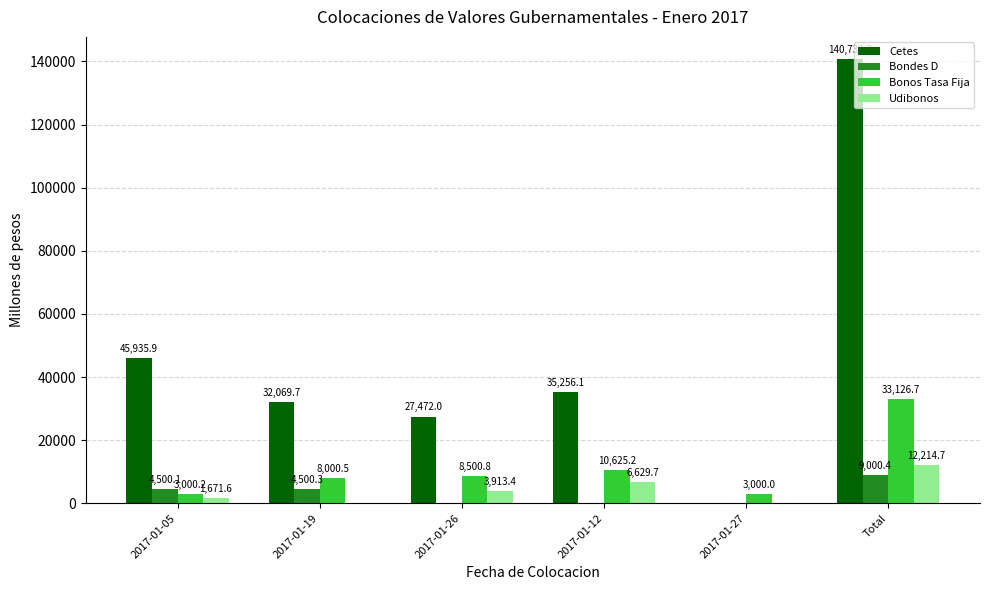

The Bonos Tasa Fija series shows 3000.2 at 2017-01-05. True or false?

True